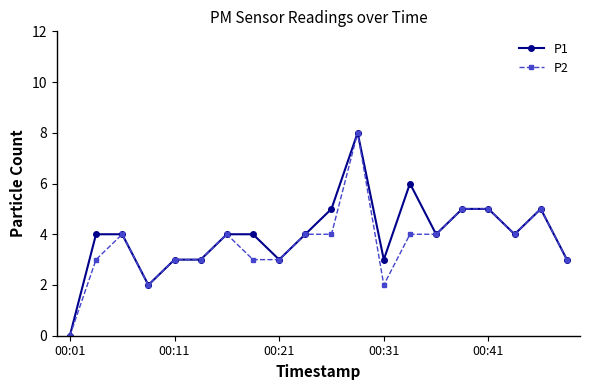

What is the average value of the P2 series?

4